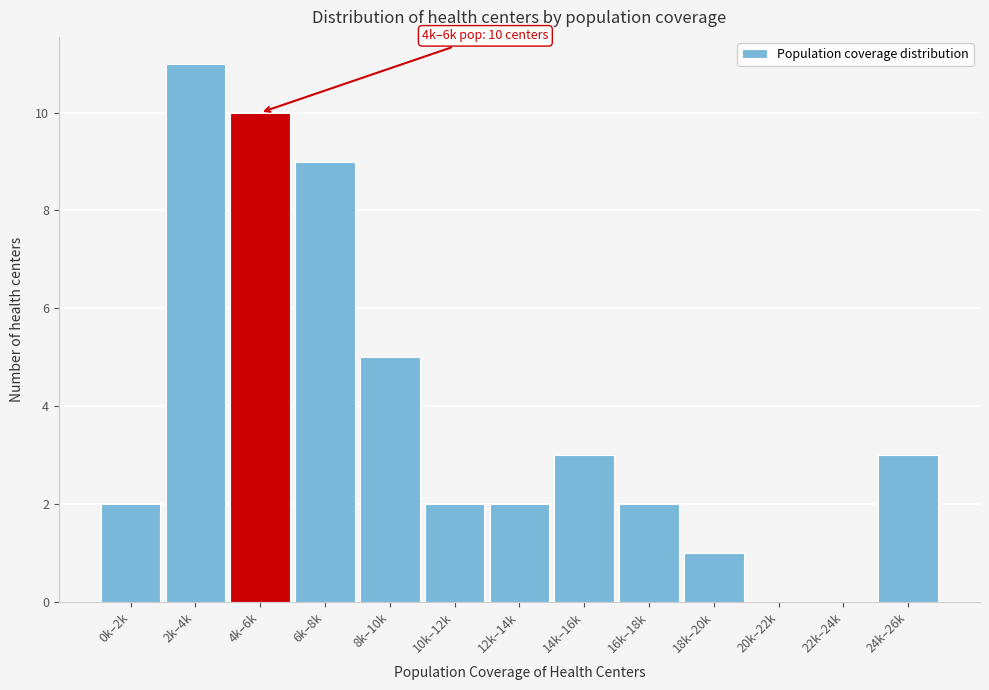

Reading left to right, what are all the values shown in this chart?

0k–2k=2	2k–4k=11	4k–6k=10	6k–8k=9	8k–10k=5	10k–12k=2	12k–14k=2	14k–16k=3	16k–18k=2	18k–20k=1	20k–22k=0	22k–24k=0	24k–26k=3